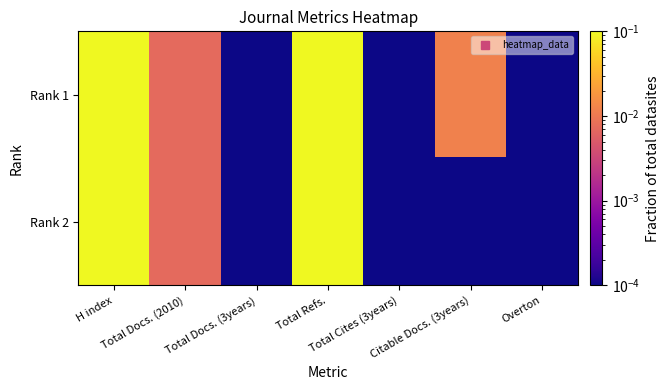

Reading right to left, extract all data points from this chart.

Rank 1: Overton=0.0	Citable Docs. (3years)=0.0	Total Cites (3years)=0.0	Total Refs.=0.3	Total Docs. (3years)=0.0	Total Docs. (2010)=0.0	H index=0.2
Rank 2: Overton=0.0	Citable Docs. (3years)=0.0	Total Cites (3years)=0.0	Total Refs.=0.2	Total Docs. (3years)=0.0	Total Docs. (2010)=0.0	H index=0.2